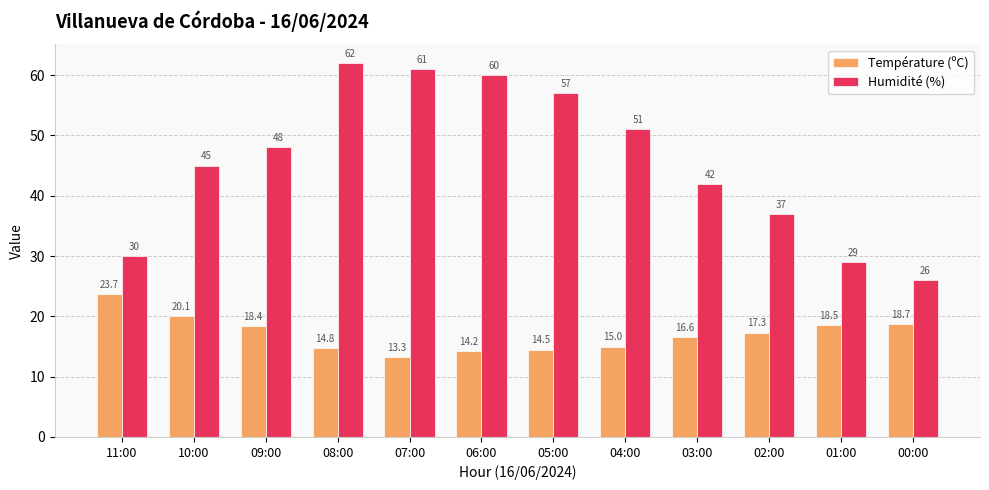

Is the value of Température (ºC) at 00:00 greater than the value of Humidité (%) at 08:00?

No